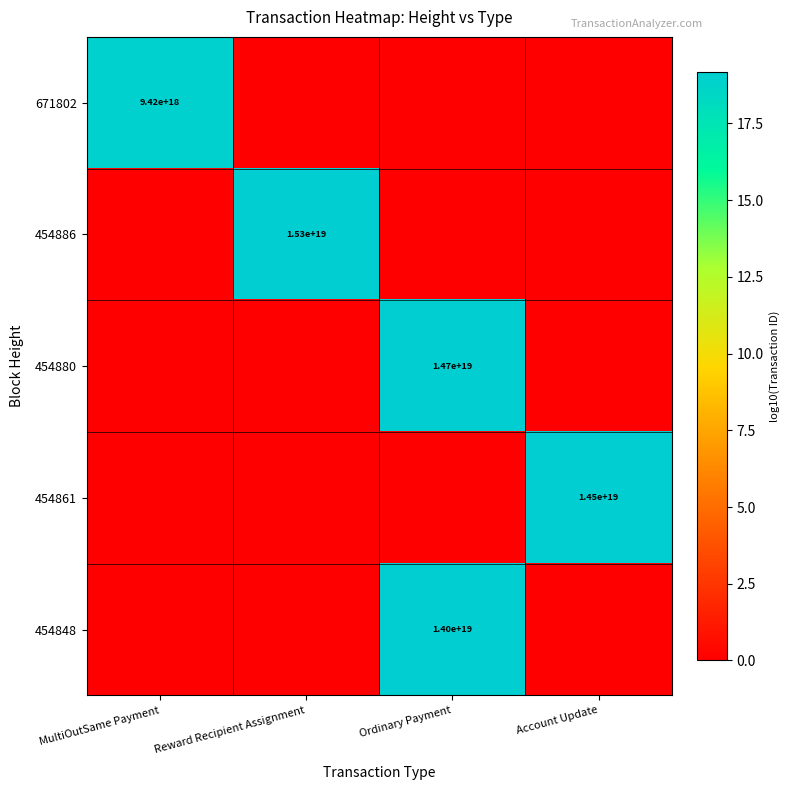

Between Ordinary Payment and MultiOutSame Payment, which is larger?

MultiOutSame Payment